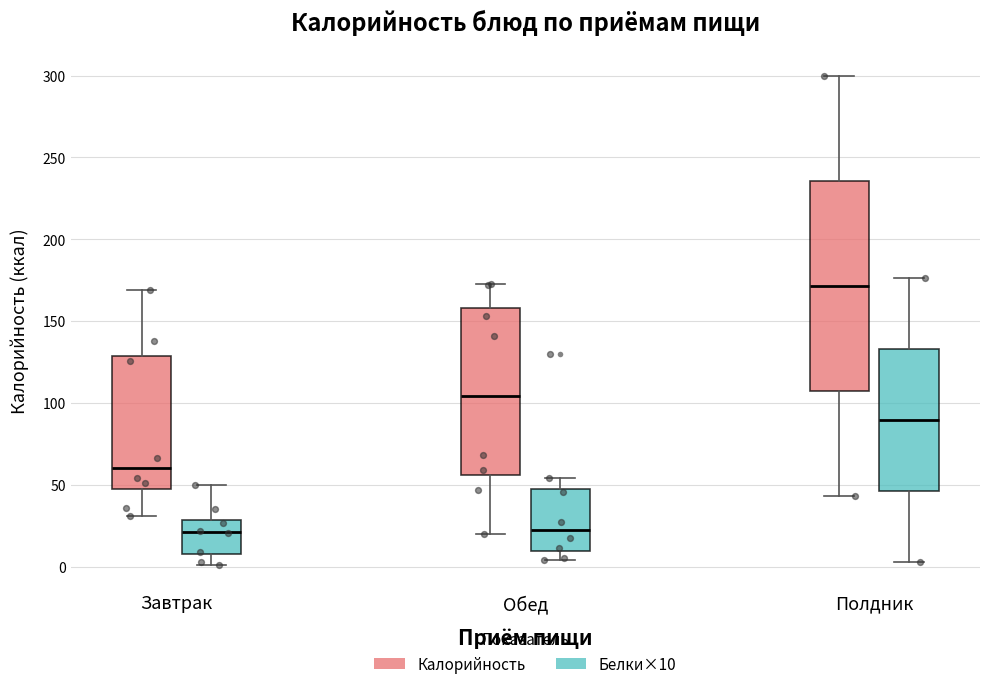

Reading left to right, transcribe this box plot: for each box, give where its median line is, the range the box spans, and where its two whiskers end, as read against the y-axis. The values are not printed on the chart, so give them approximately, as read against the axis.

Завтрак (Калорийность): median 60, box 45 to 130, whiskers 30 to 170
Завтрак (Белки×10): median 20, box 10 to 30, whiskers 0 to 50
Обед (Калорийность): median 105, box 55 to 160, whiskers 20 to 175
Обед (Белки×10): median 20, box 10 to 45, whiskers 5 to 55
Полдник (Калорийность): median 170, box 105 to 235, whiskers 45 to 300
Полдник (Белки×10): median 90, box 45 to 135, whiskers 5 to 175